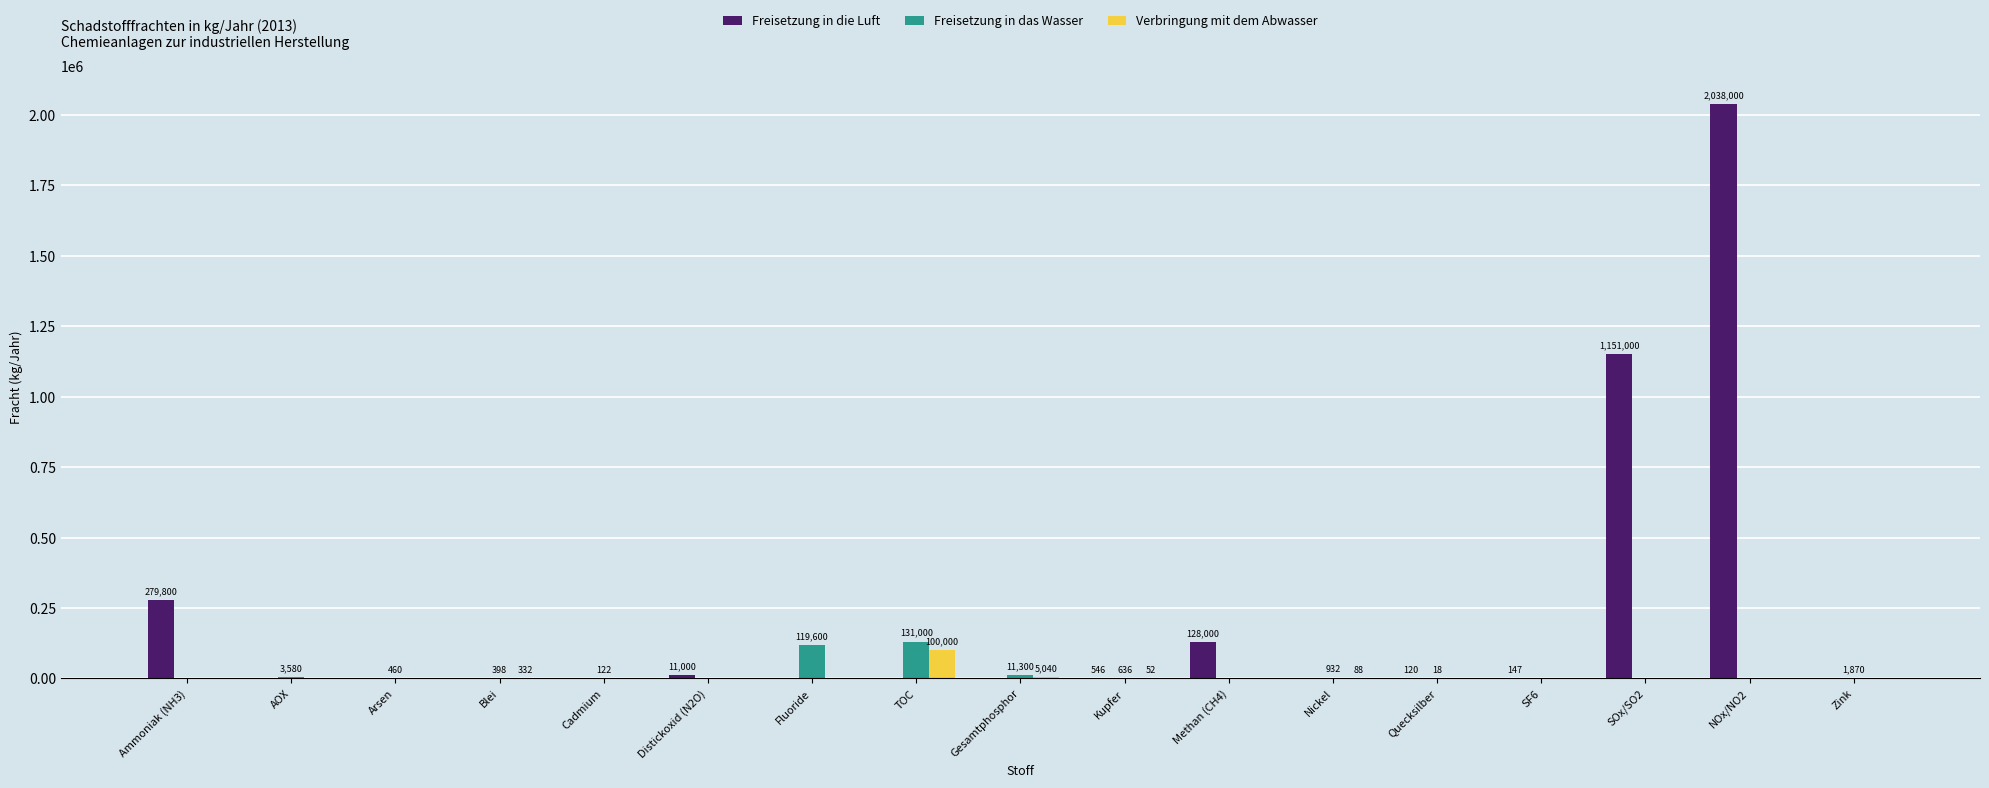

Is the value of Verbringung mit dem Abwasser at Gesamtphosphor greater than the value of Freisetzung in die Luft at Methan (CH4)?

No